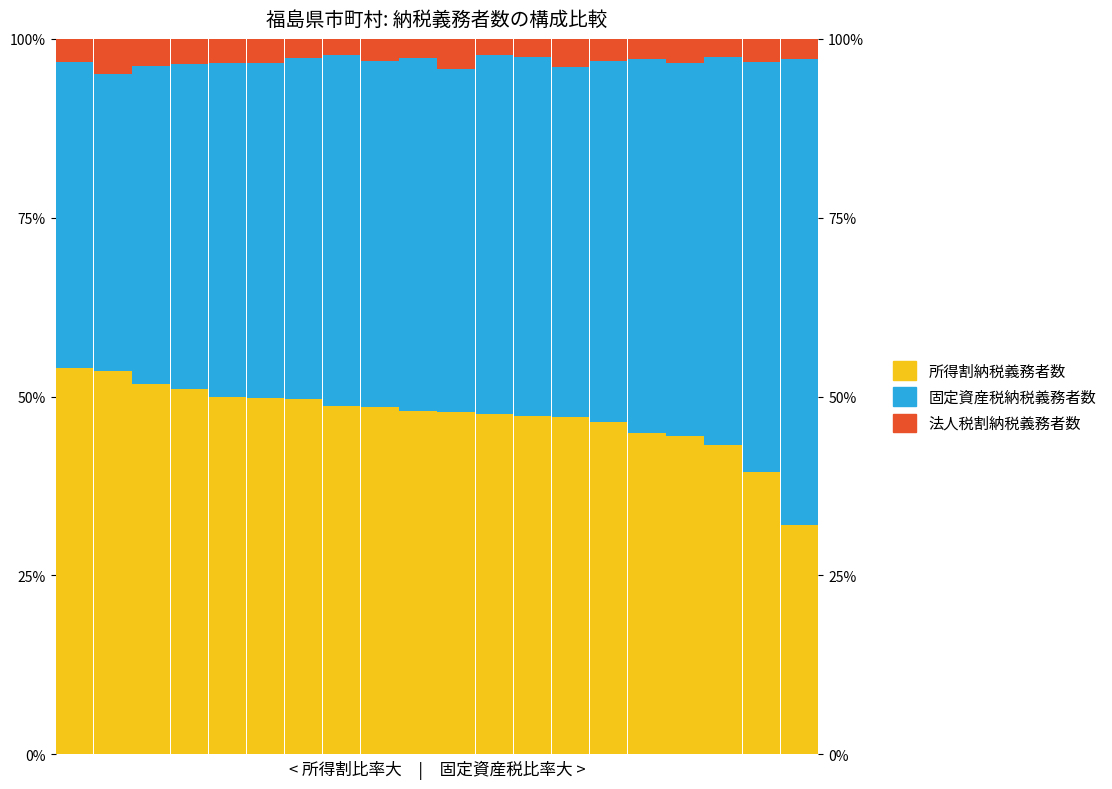

What is the total value across all series at 5?

100.0